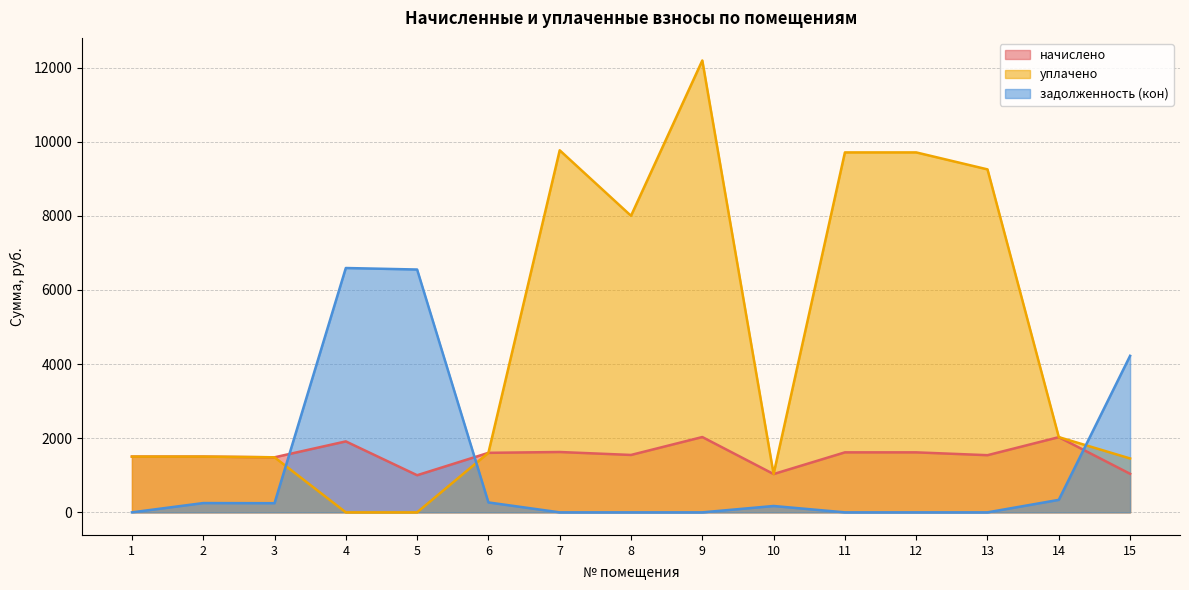

Between which two adjacent categories do уплачено and начислено first intersect?

3 and 4